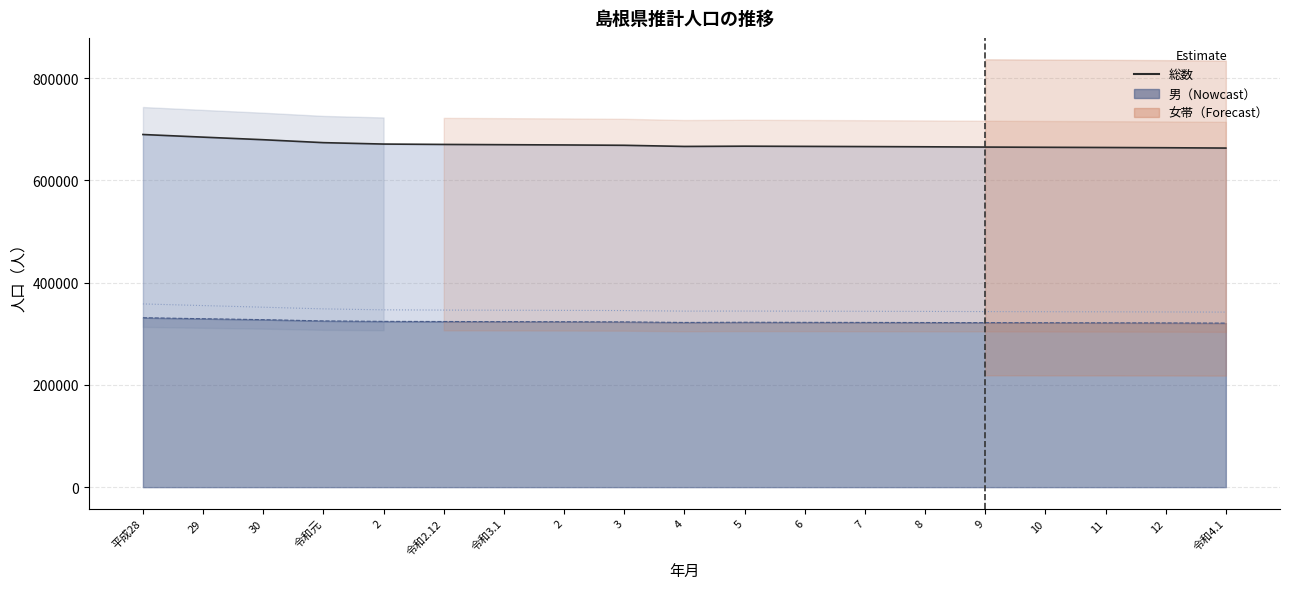

How many values exceed 666989?

9